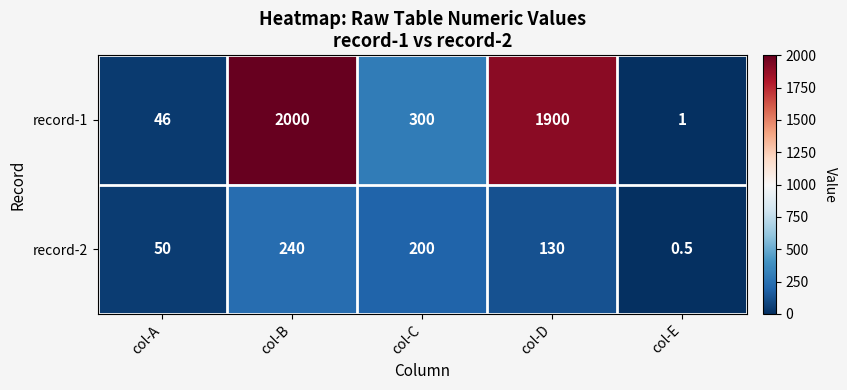

List the series in order of their overall mean, lowest first.

record-2, record-1